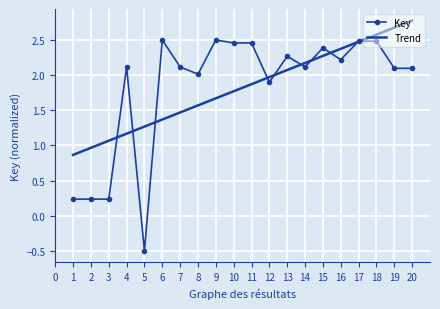

Rank the series by their maximum value, from highest to lowest.

Trend, Key